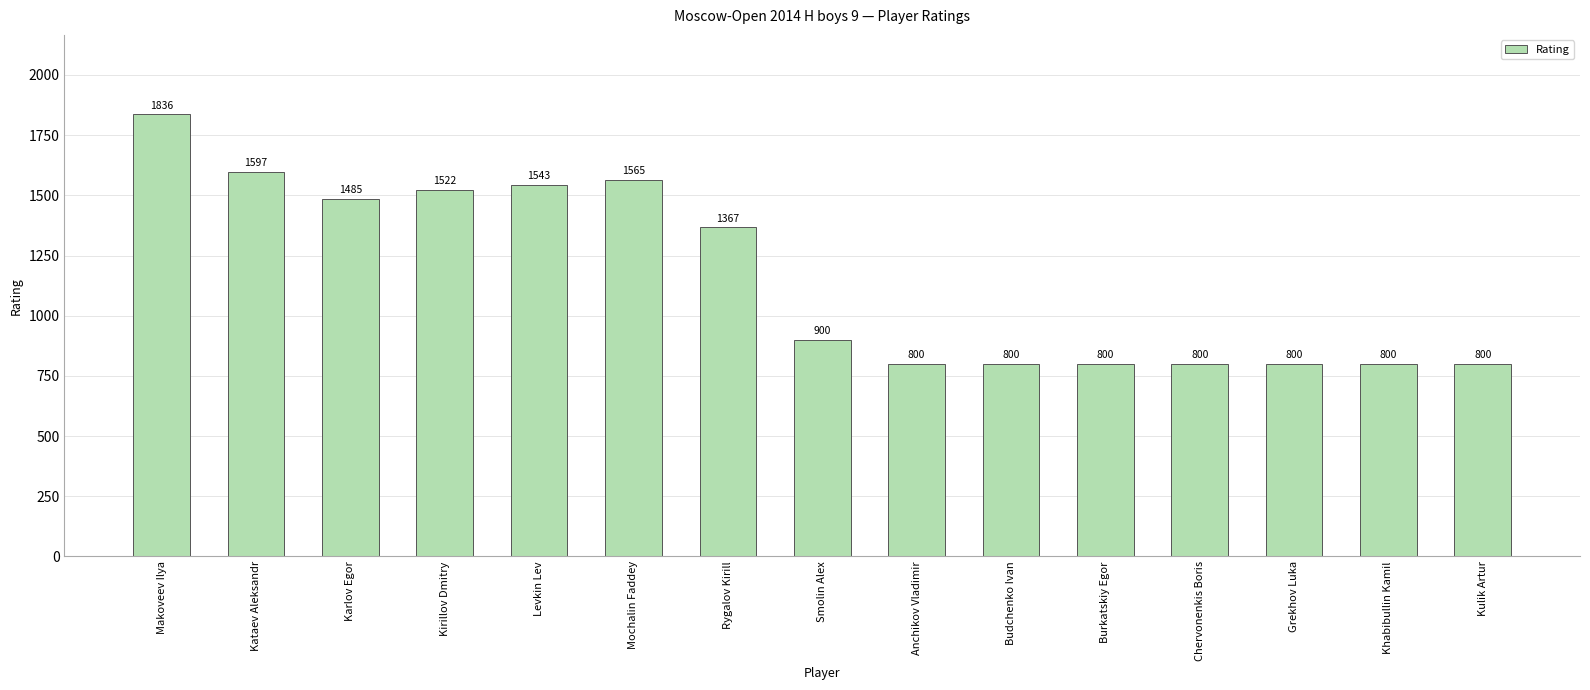

The chart shows a value of 1485 at Karlov Egor. True or false?

True